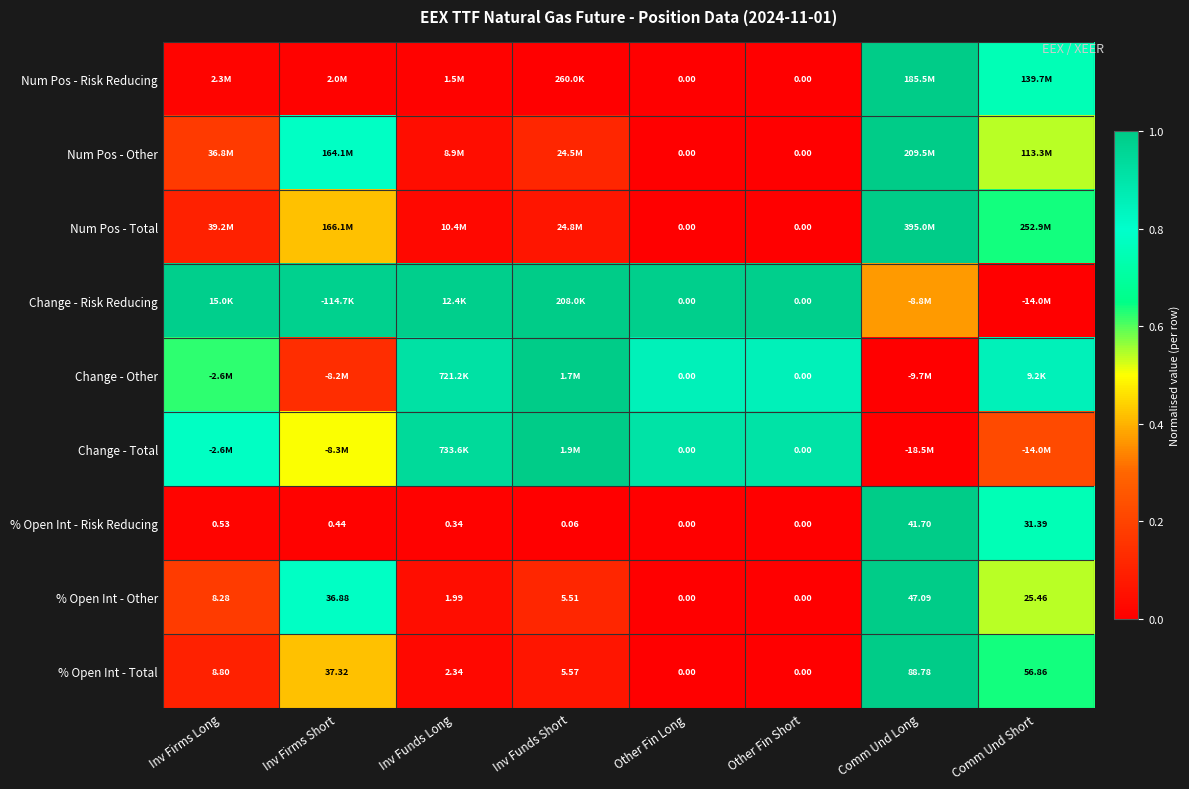

Where does the % Open Int - Total series first go above 8?

Inv Firms Long